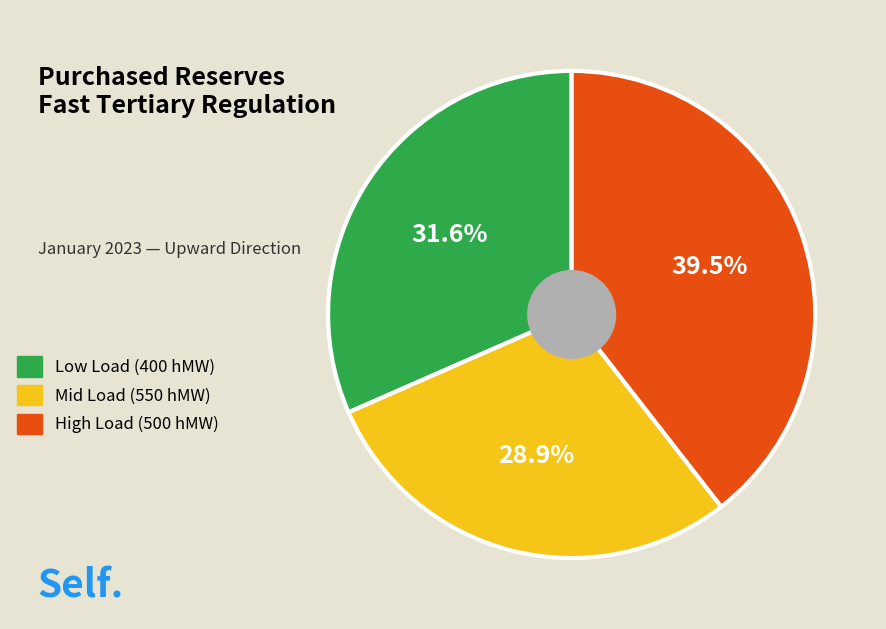

What is the total percentage of Low Load (400 hMW) and High Load (500 hMW)?

71.1%